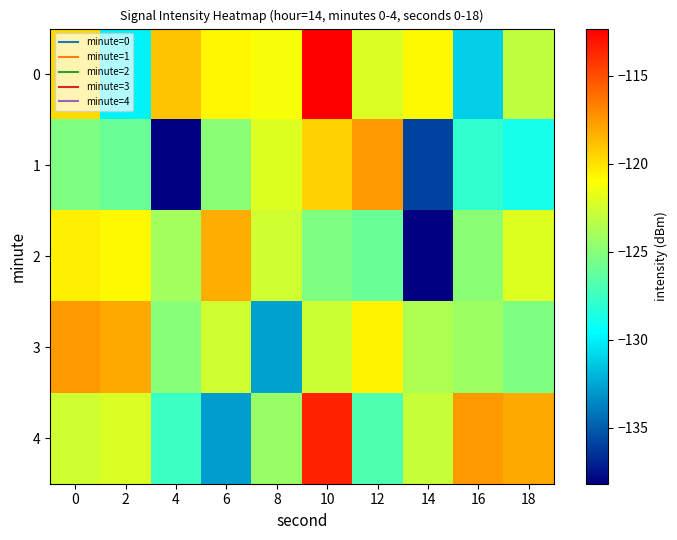

Reading left to right, what are all the values shown in this chart?

0: 0=-119.8	2=-129.9	4=-119.0	6=-120.7	8=-121.1	10=-112.3	12=-122.1	14=-120.7	16=-131.2	18=-123.1
1: 0=-125.3	2=-126.0	4=-138.2	6=-124.9	8=-122.1	10=-119.4	12=-117.6	14=-135.9	16=-127.9	18=-128.8
2: 0=-120.5	2=-120.7	4=-124.0	6=-118.2	8=-122.6	10=-125.3	12=-126.0	14=-138.2	16=-124.9	18=-122.1
3: 0=-117.5	2=-118.0	4=-125.0	6=-122.6	8=-132.6	10=-122.7	12=-120.6	14=-123.7	16=-124.3	18=-125.3
4: 0=-122.6	2=-122.2	4=-127.5	6=-132.8	8=-124.4	10=-113.5	12=-126.9	14=-122.9	16=-117.5	18=-118.0